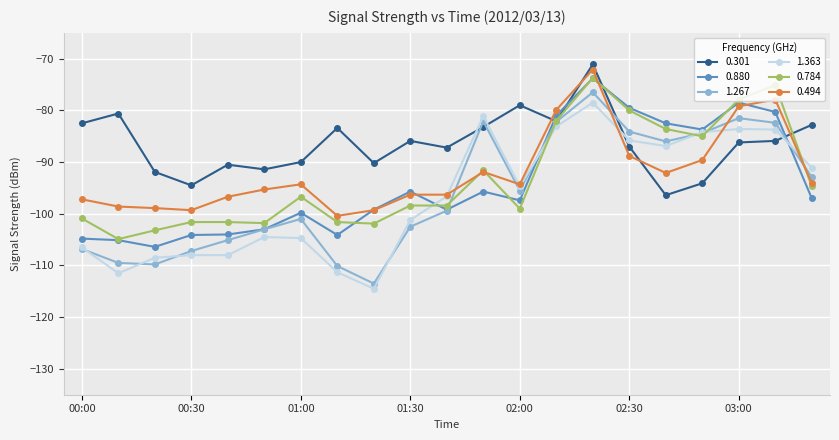

What is the difference between the maximum and minimum values in the 1.363 series?

36.0